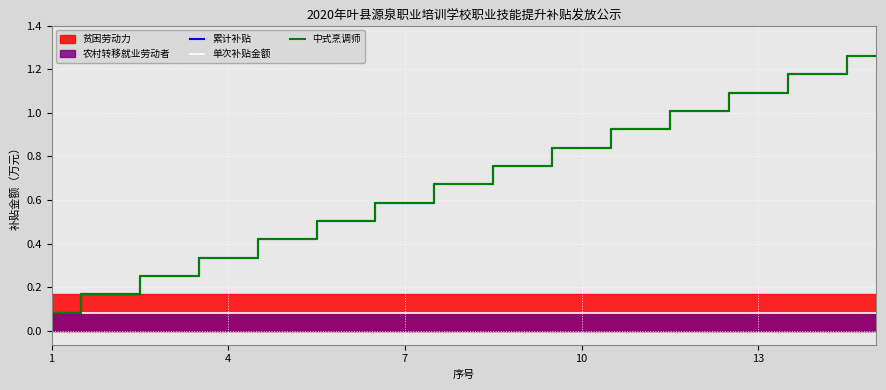

Which has a higher value, 10 or 13?

13